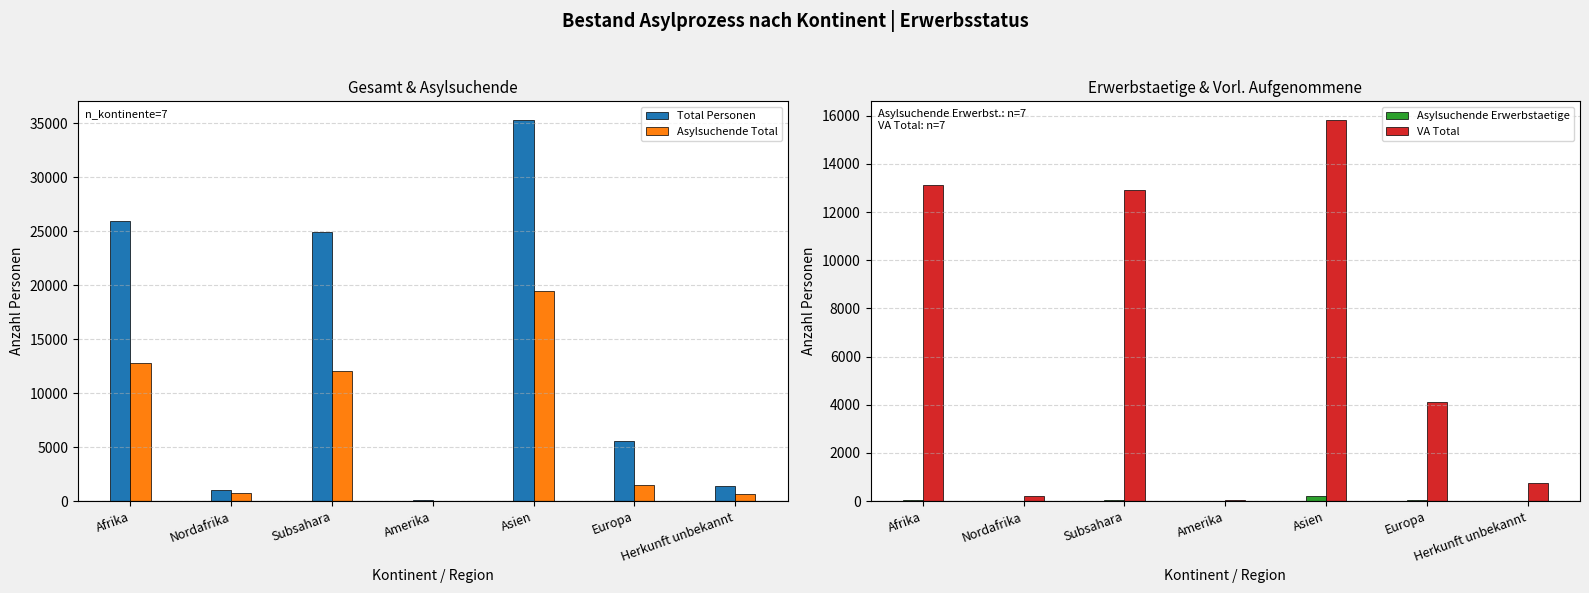

Where does the VA Total series first go above 4108?

Afrika